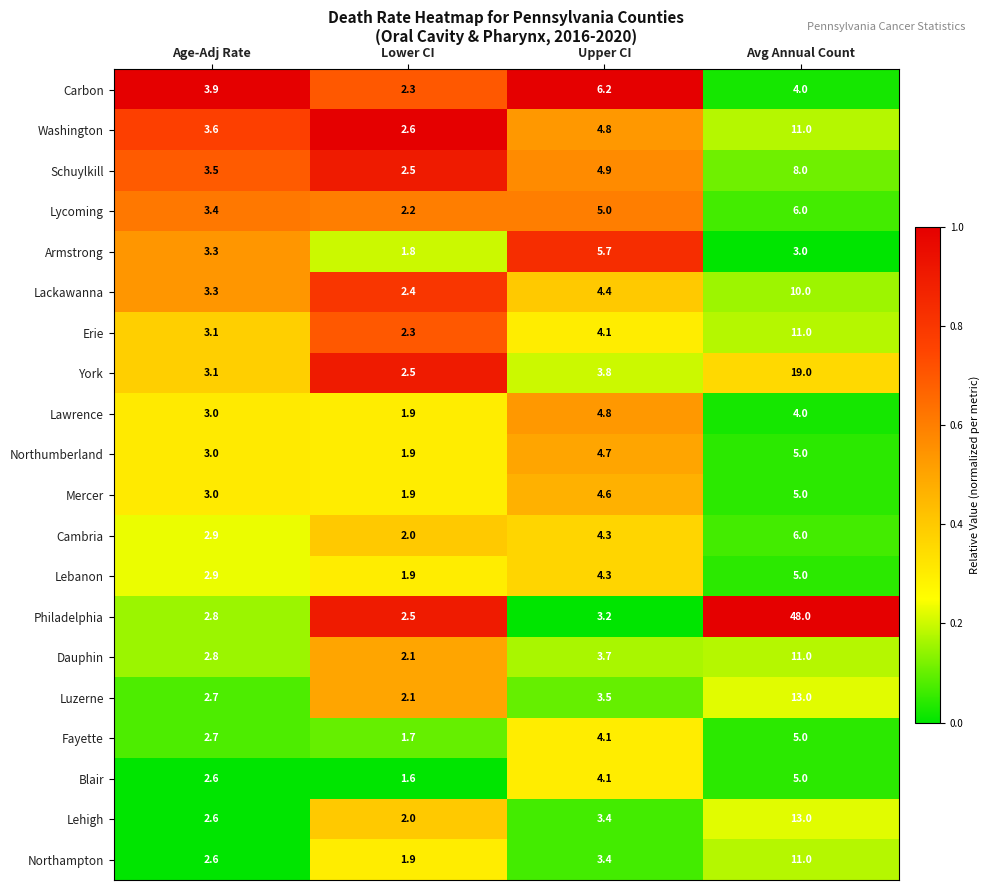

What is the average value of the Lycoming series?

4.2